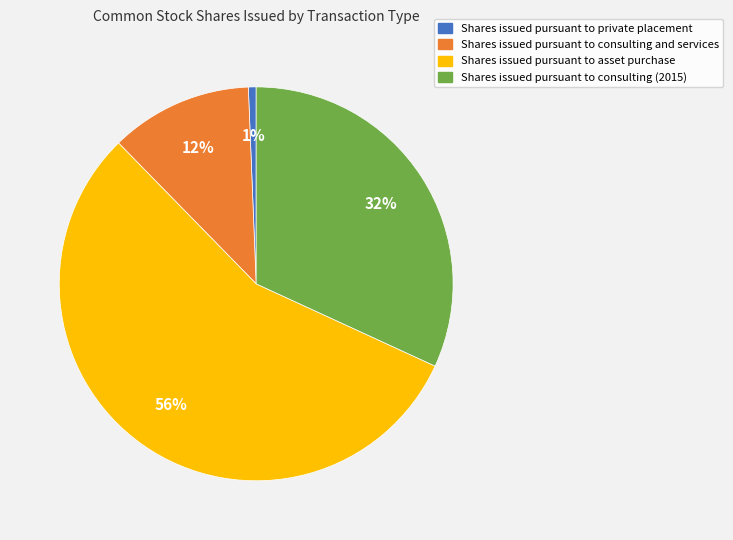

To the nearest percent, what percentage of the pie is Shares issued pursuant to consulting (2015)?

32%